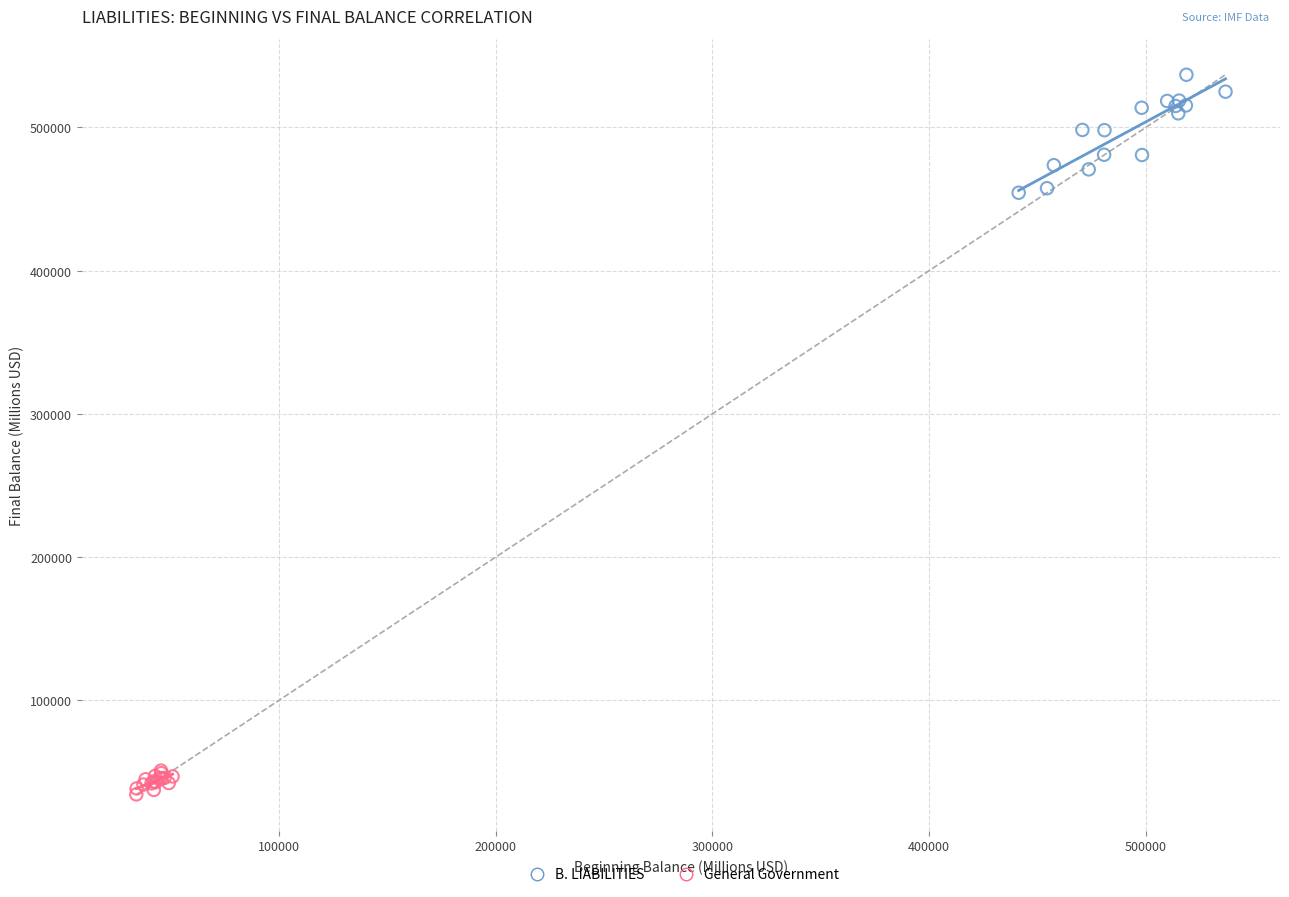

Which series contains the lowest Y value?

General Government